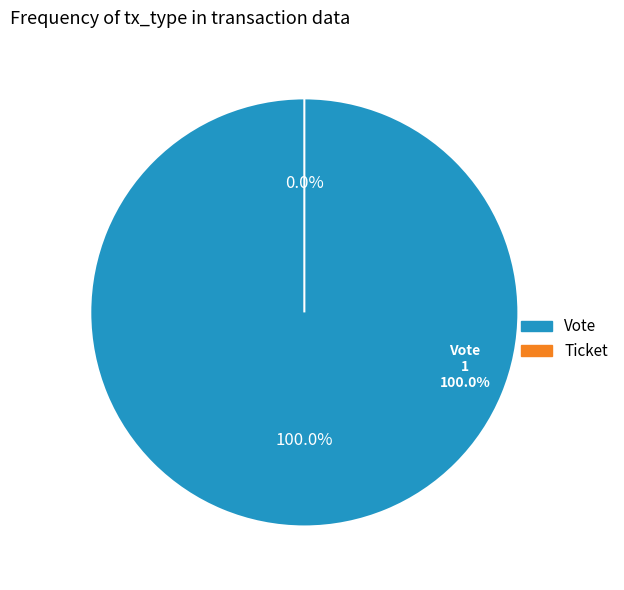

To the nearest percent, what is the difference between the Ticket and Vote slice percentages?

100%